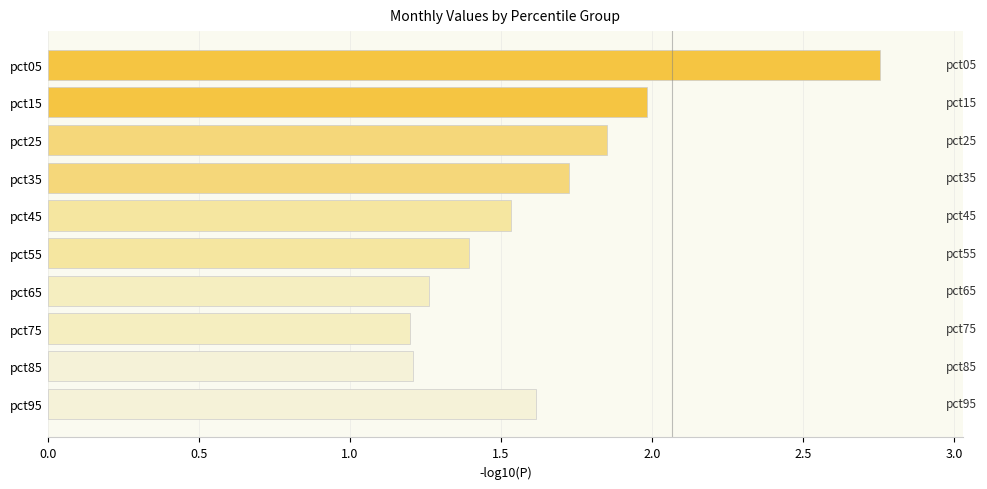

True or false: the data shows 1.2 at pct75.

True